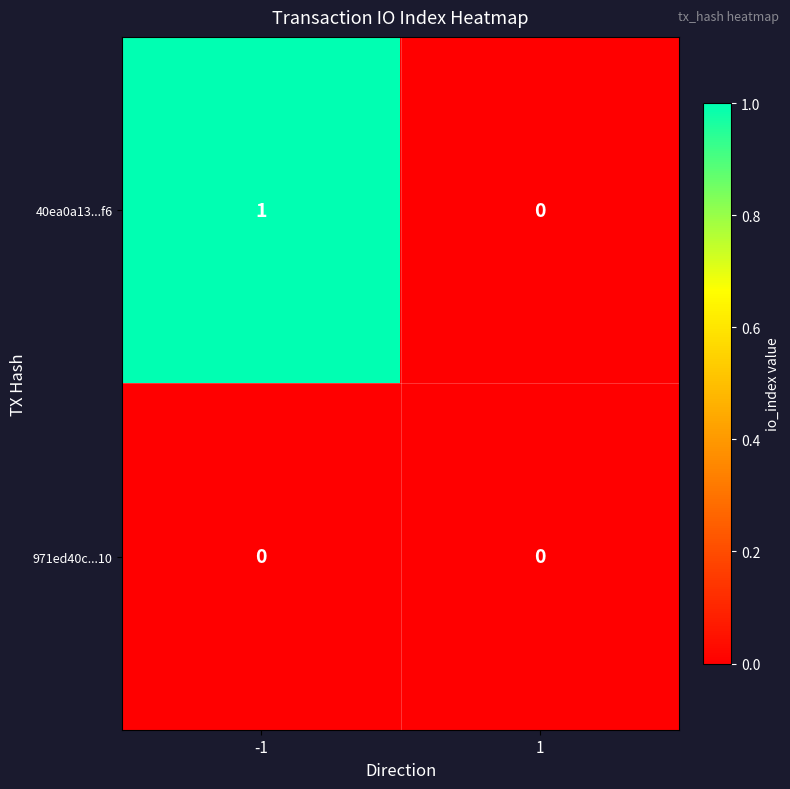

Which series has the largest range (max minus min)?

40ea0a13...f6